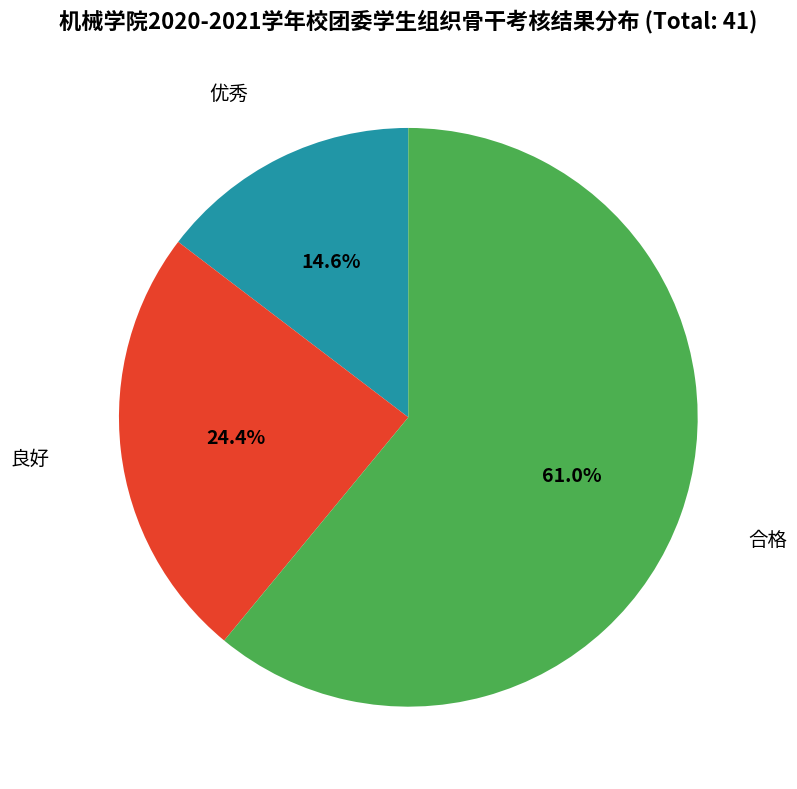

Is it true that 合格 is 54% of the pie?

False